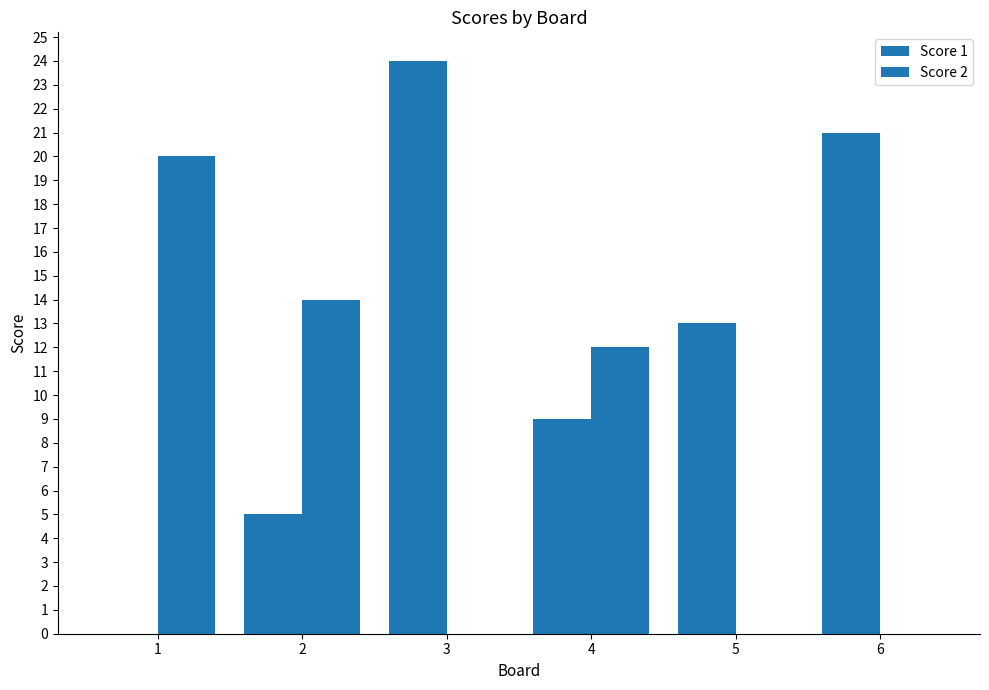

Are the bars grouped side by side (vs. stacked)?

Yes